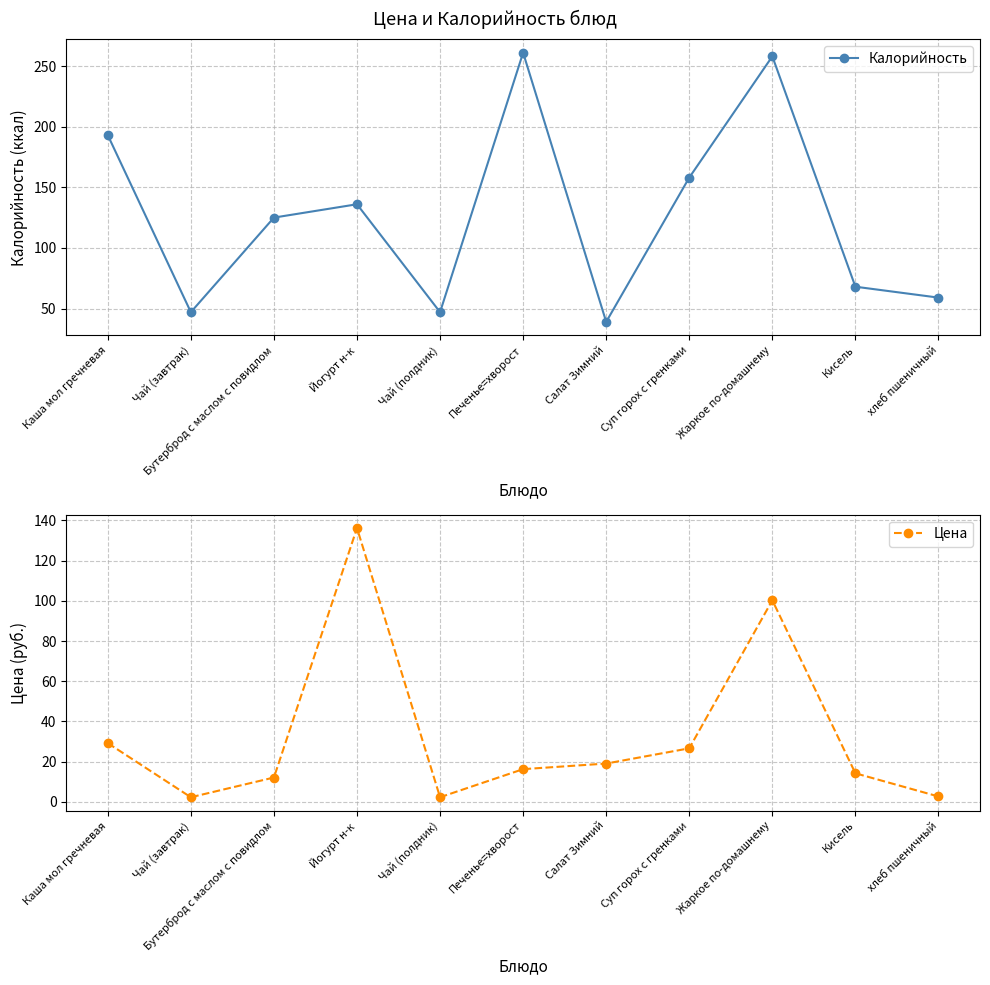

Between хлеб пшеничный and Кисель, which is larger?

Кисель